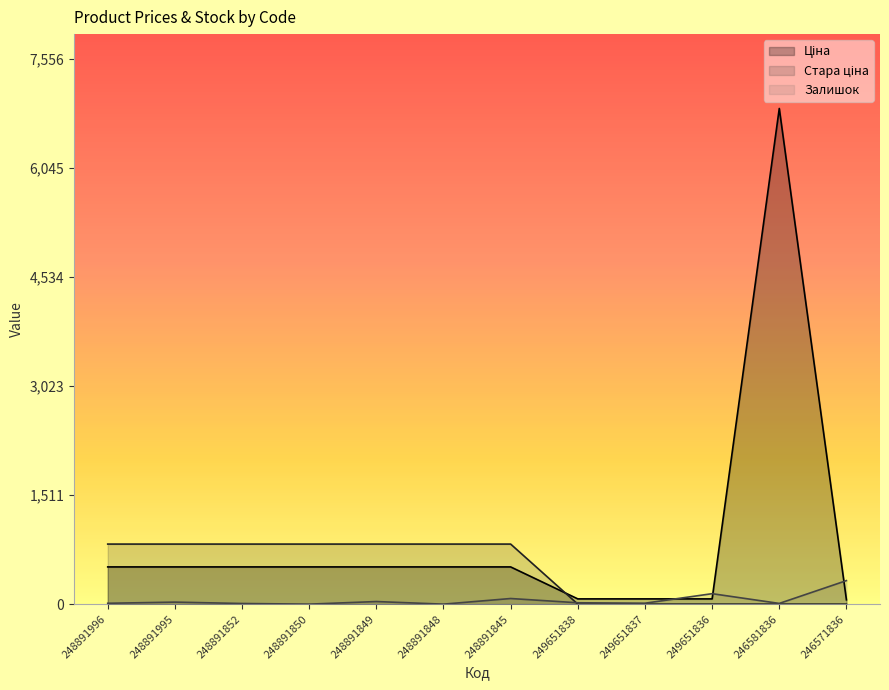

Is the value of Ціна at 249651836 greater than the value of Стара ціна at 248891845?

No